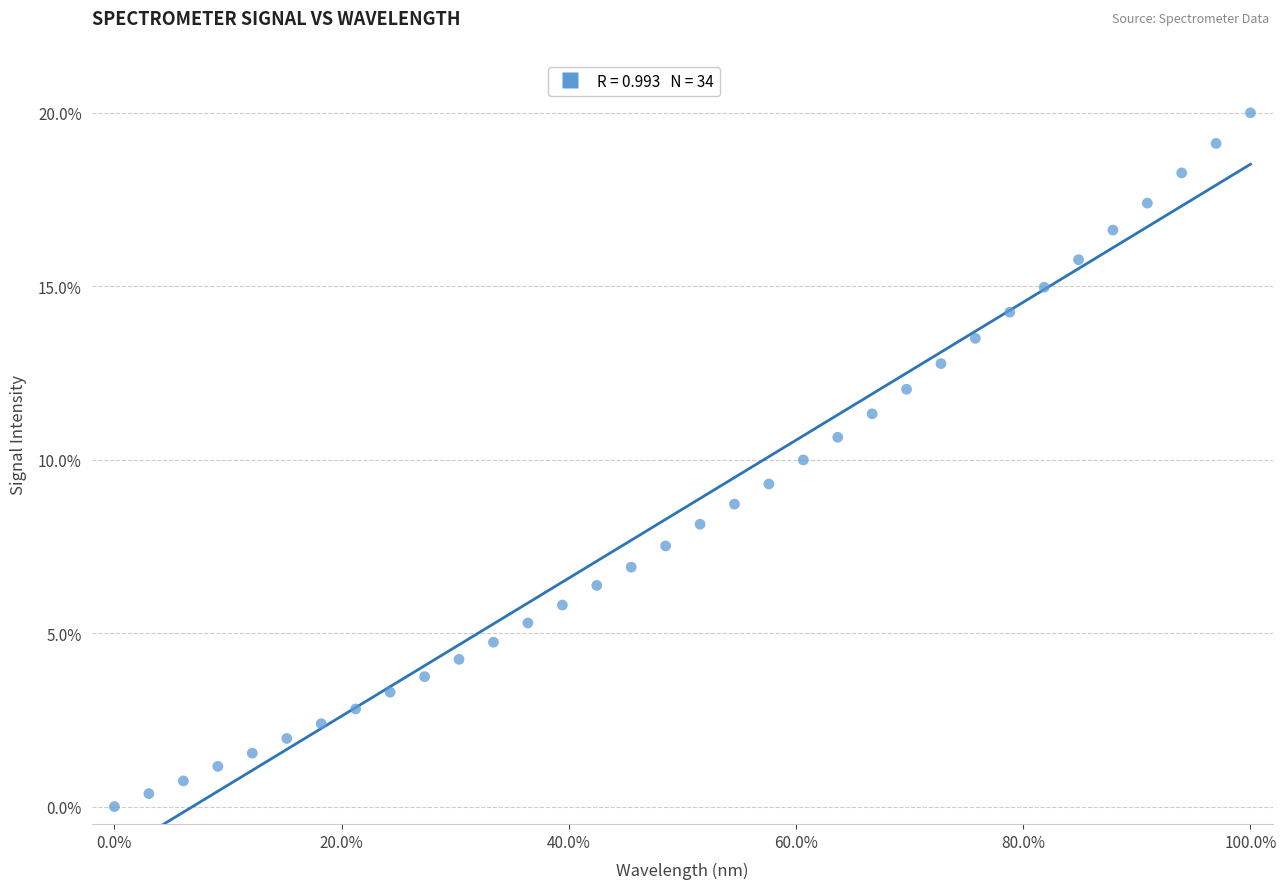

What is the range of X values (max minus min)?

100.0